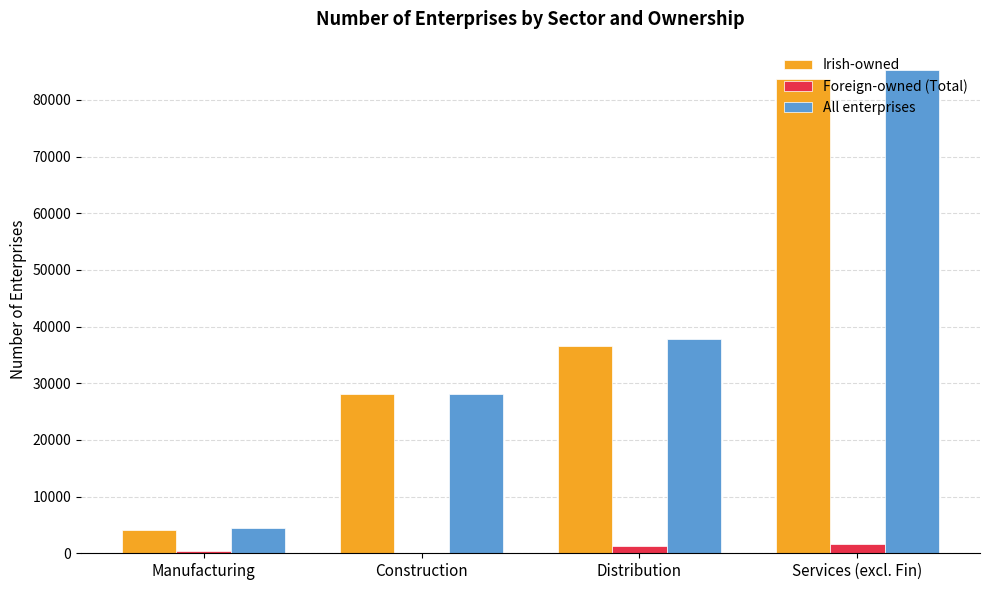

Which series changed the most between Manufacturing and Services (excl. Fin)?

All enterprises